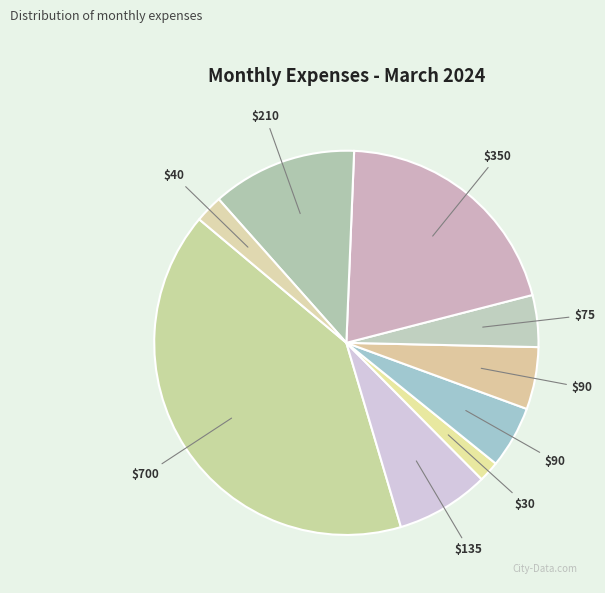

To the nearest percent, what is the average slice percentage?

11%